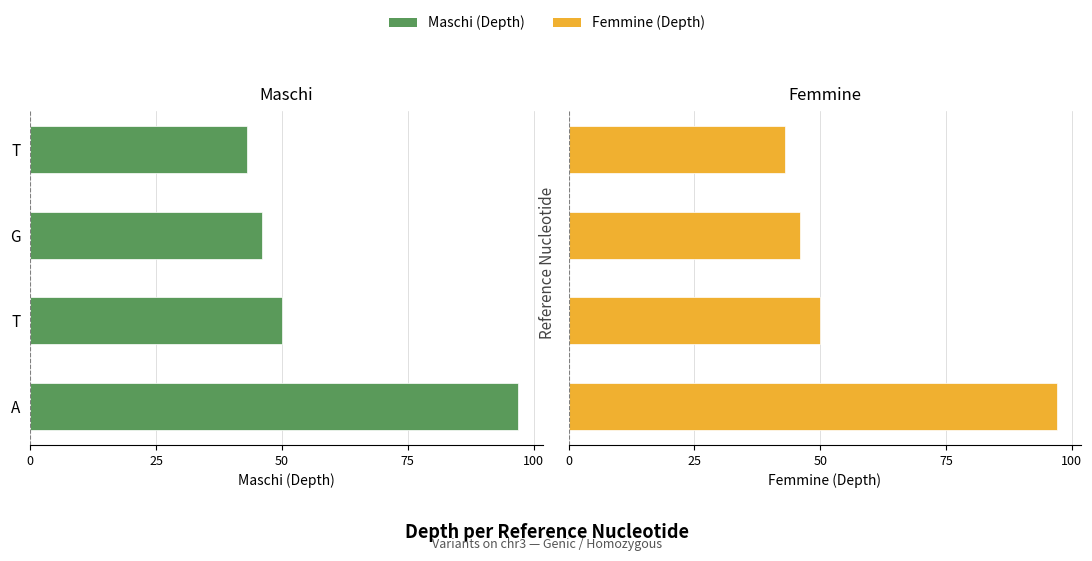

At A, list the series in order from smallest to largest.

Maschi, Femmine